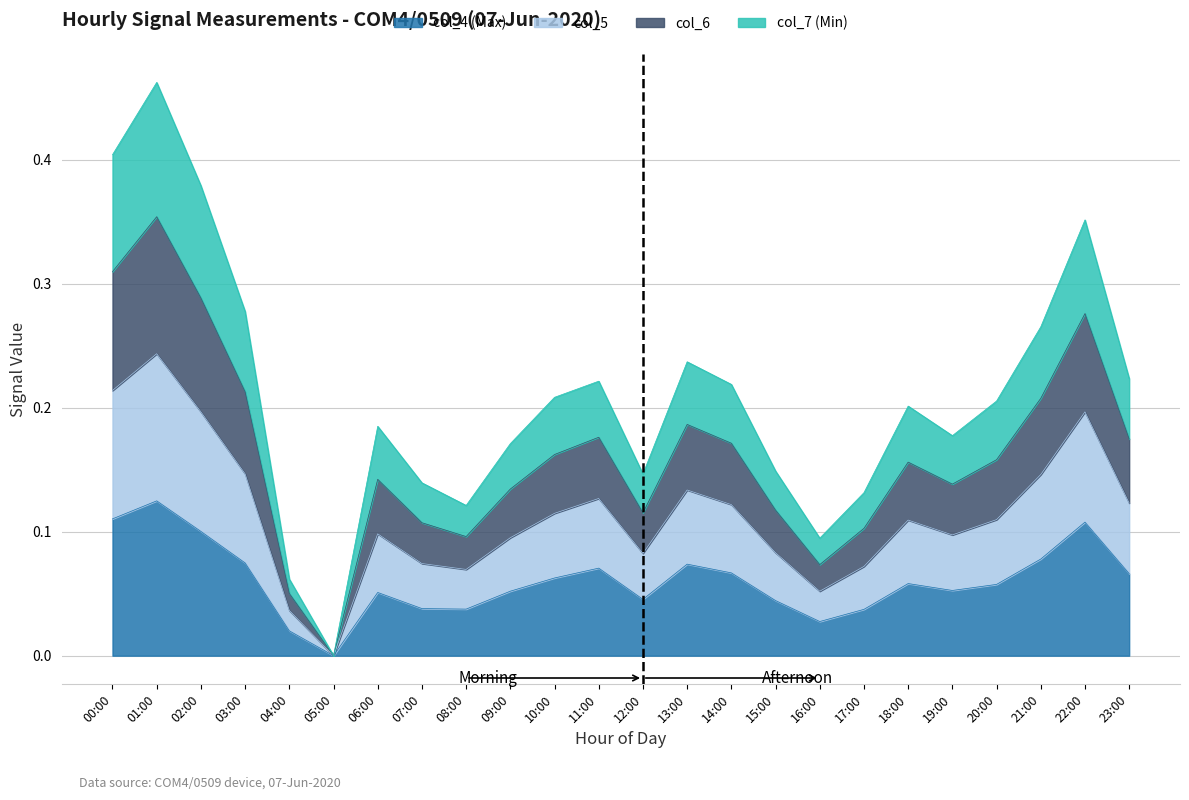

Where is col_4 nearest to the value 0?

05:00